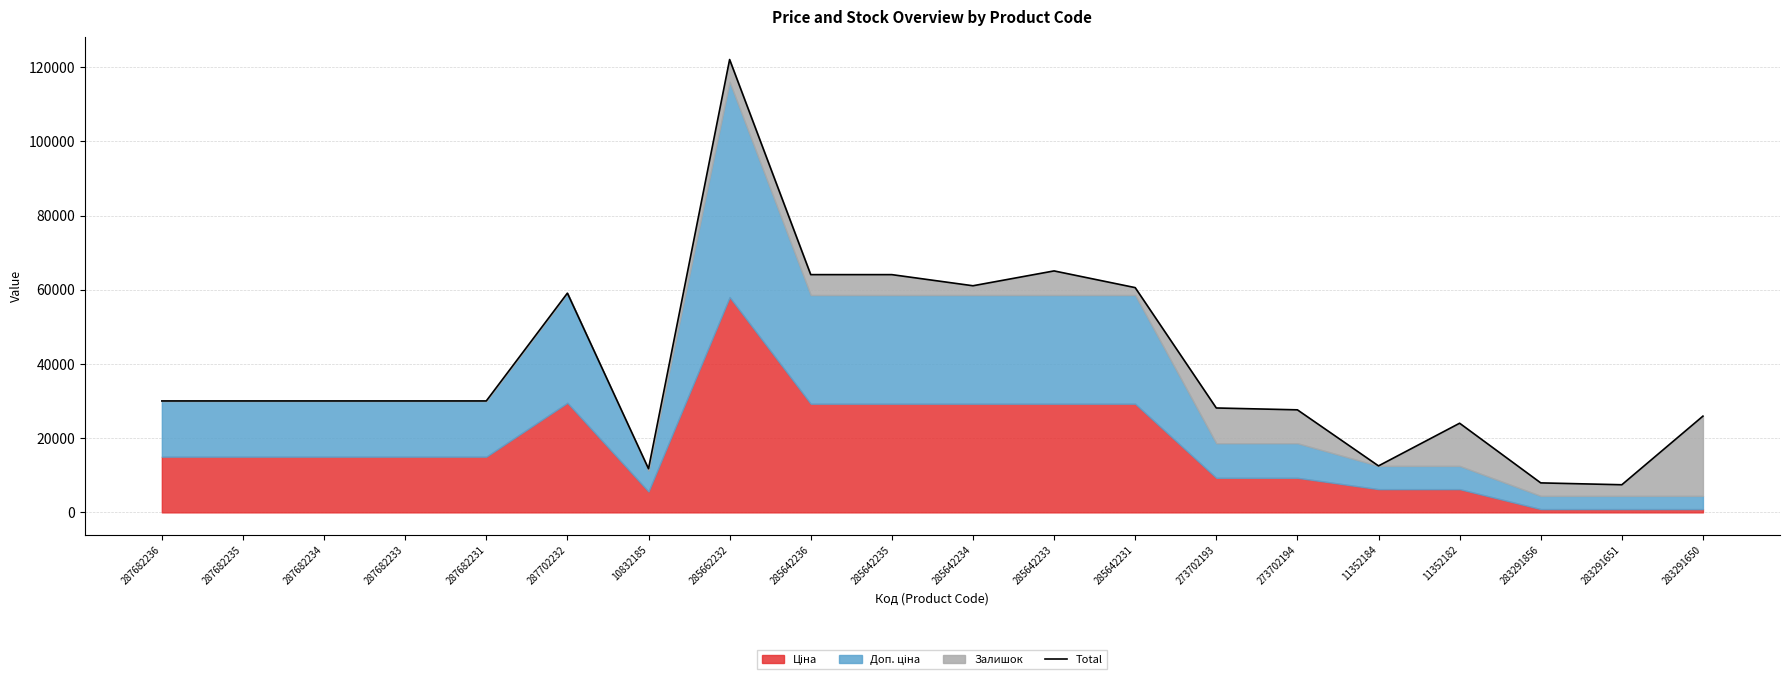

Reading left to right, transcribe all the data shown in this chart.

287682236=30038.4	287682235=30038.4	287682234=30038.4	287682233=30038.4	287682231=30038.4	287702232=59097.9	10832185=11772.0	285662232=122074.1	285642236=64089.8	285642235=64089.8	285642234=61089.8	285642233=65089.8	285642231=60589.8	273702193=28142.8	273702194=27642.8	11352184=12533.4	11352182=24033.4	283291856=7949.6	283291651=7449.6	283291650=25949.7